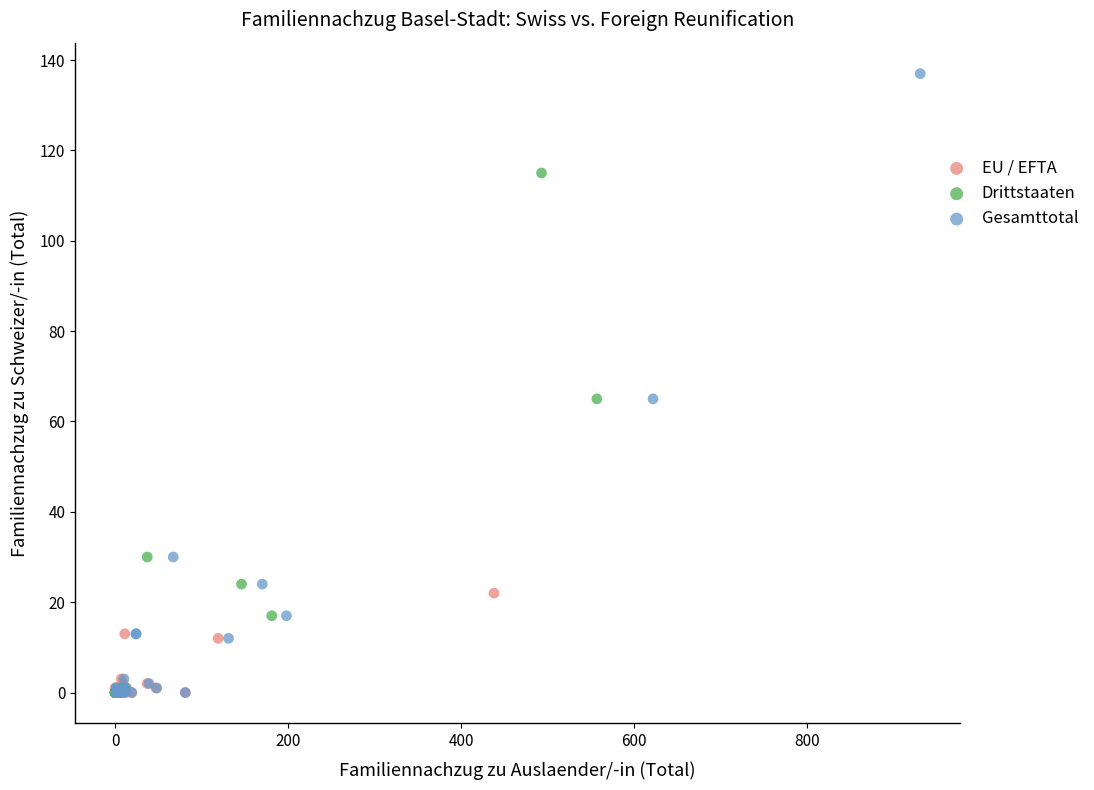

Which series has the widest spread of Y values?

Gesamttotal